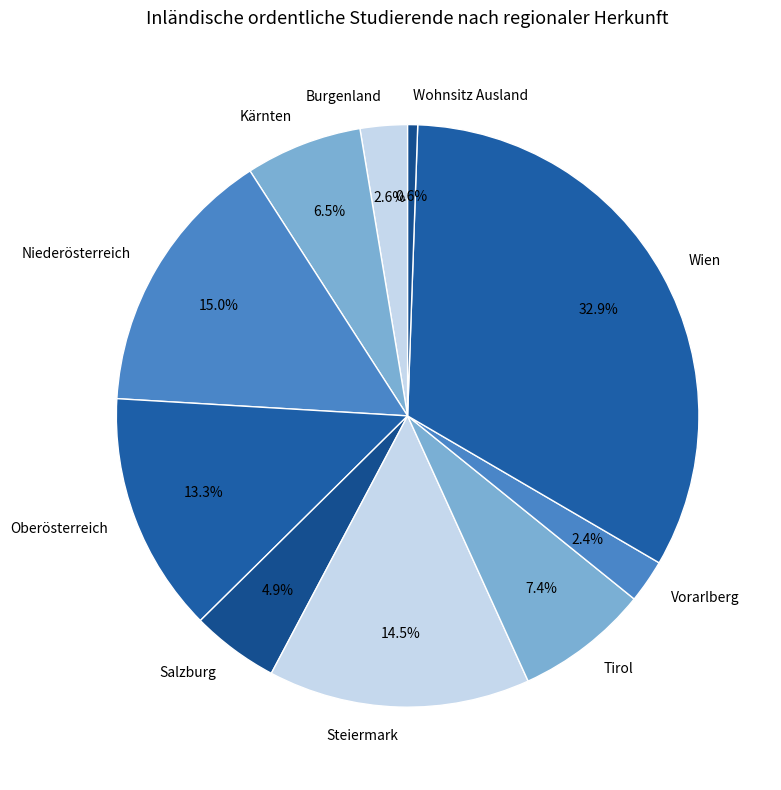

How many slices are in this pie chart?

10